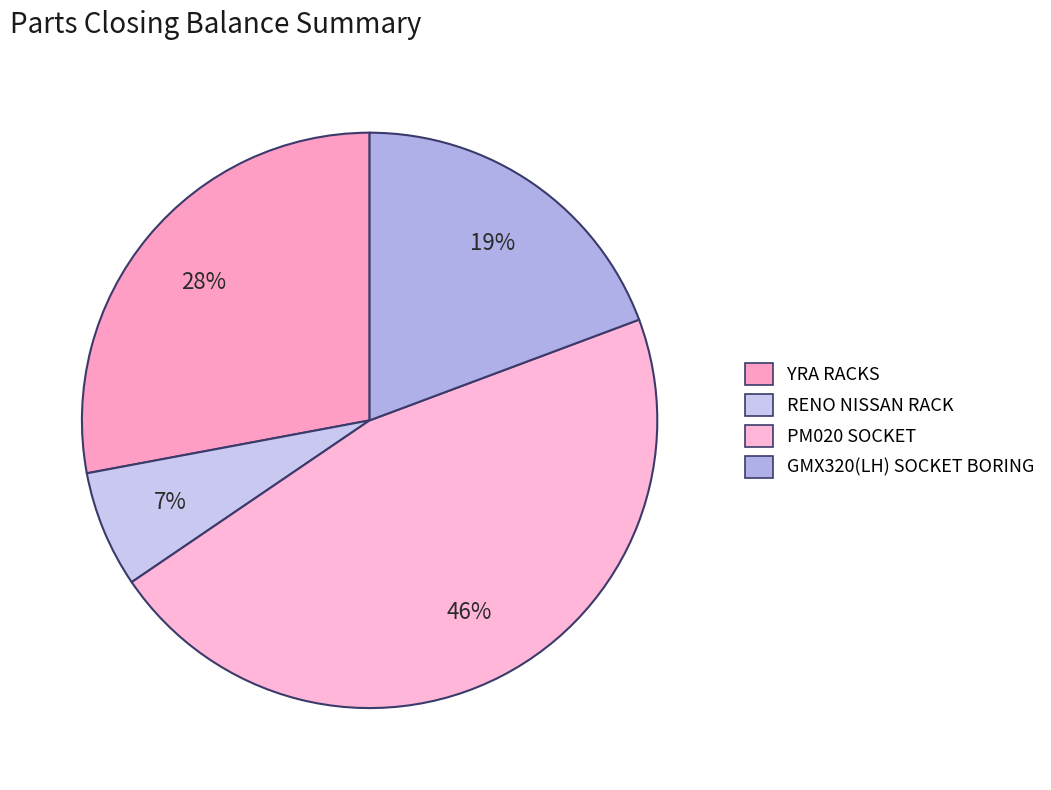

Is there any slice that represents more than half of the pie?

No